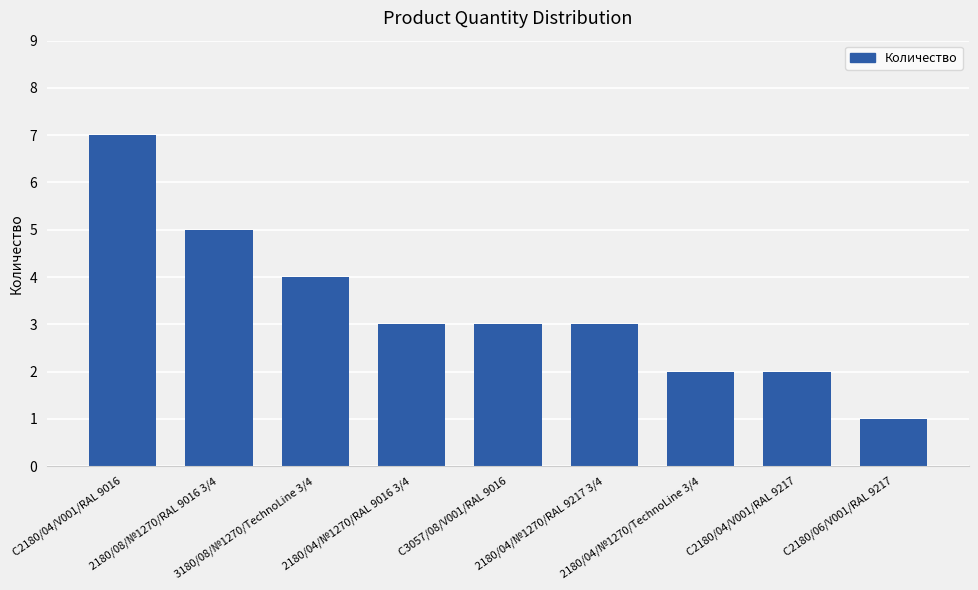

Reading left to right, list all the values displayed in this chart.

C2180/04/V001/RAL 9016=7	2180/08/№1270/RAL 9016 3/4=5	3180/08/№1270/TechnoLine 3/4=4	2180/04/№1270/RAL 9016 3/4=3	C3057/08/V001/RAL 9016=3	2180/04/№1270/RAL 9217 3/4=3	2180/04/№1270/TechnoLine 3/4=2	C2180/04/V001/RAL 9217=2	C2180/06/V001/RAL 9217=1